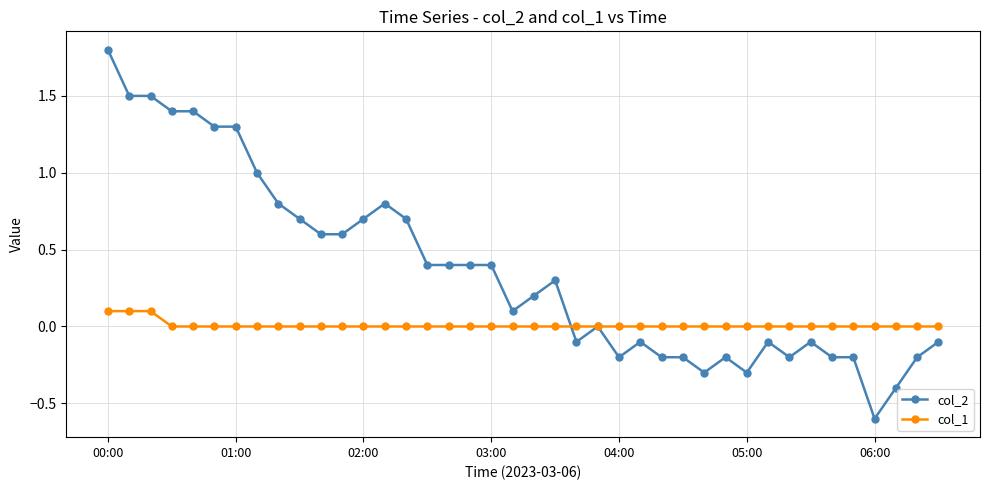

Reading left to right, what are all the values shown in this chart?

col_2: 1.8	1.5	1.5	1.4	1.4	1.3	1.3	1.0	0.8	0.7	0.6	0.6	0.7	0.8	0.7	0.4	0.4	0.4	0.4	0.1	0.2	0.3	-0.1	0.0	-0.2	-0.1	-0.2	-0.2	-0.3	-0.2	-0.3	-0.1	-0.2	-0.1	-0.2	-0.2	-0.6	-0.4	-0.2	-0.1
col_1: 0.1	0.1	0.1	0.0	0.0	0.0	0.0	0.0	0.0	0.0	0.0	0.0	0.0	0.0	0.0	0.0	0.0	0.0	0.0	0.0	0.0	0.0	0.0	0.0	0.0	0.0	0.0	0.0	0.0	0.0	0.0	0.0	0.0	0.0	0.0	0.0	0.0	0.0	0.0	0.0